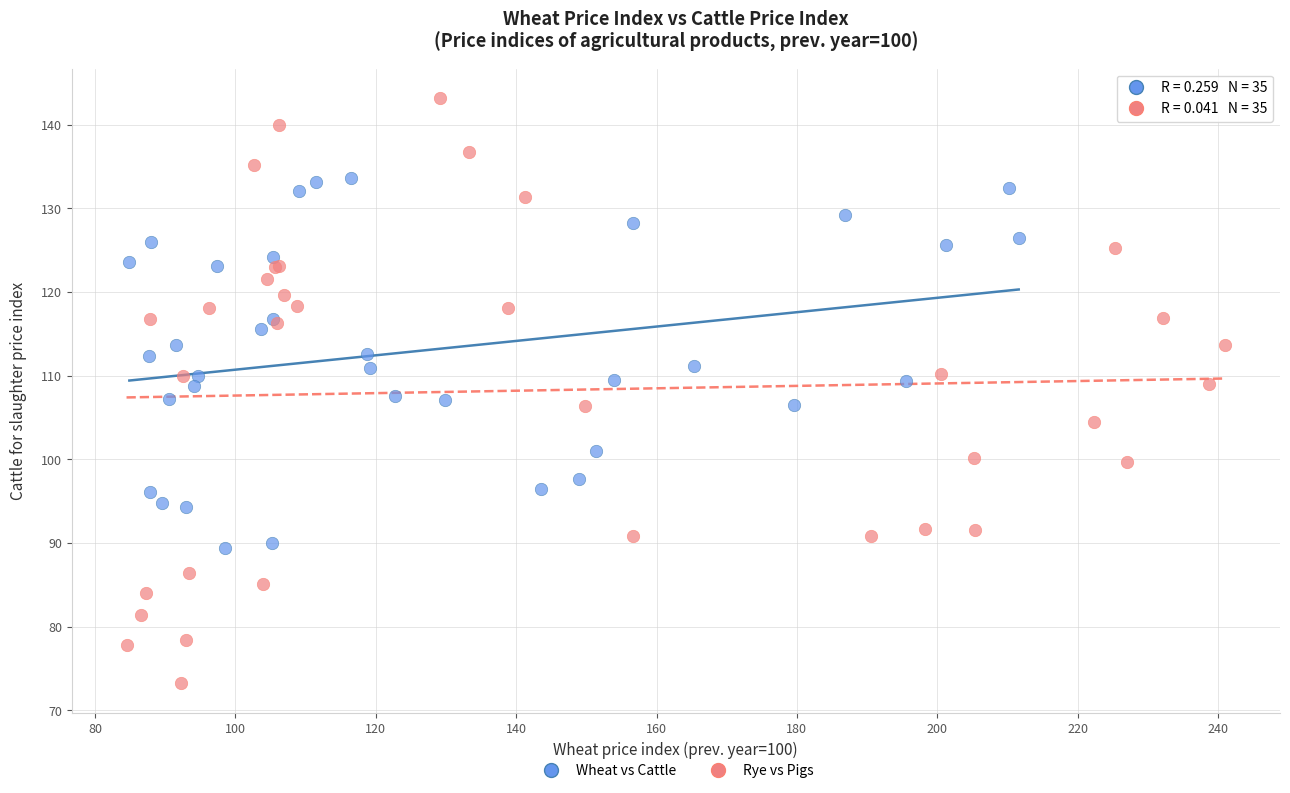

What are all the series names shown in the legend?

Wheat vs Cattle, Rye vs Pigs